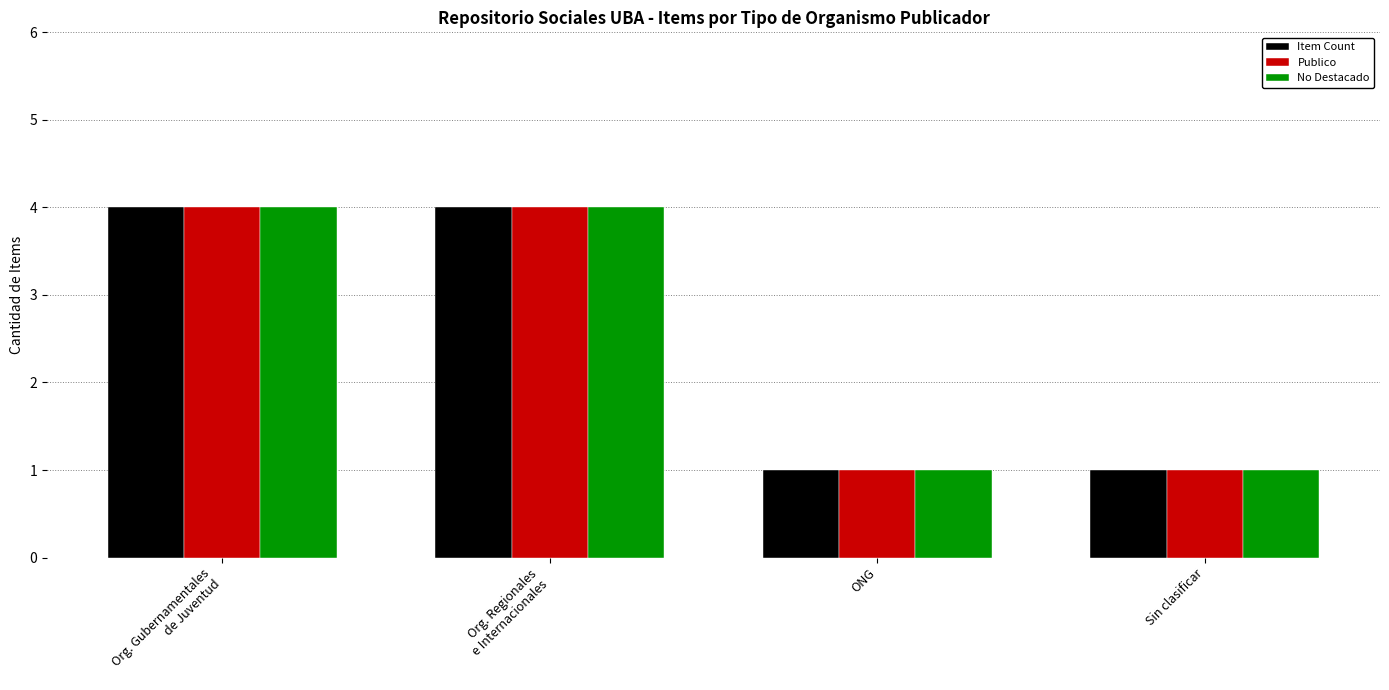

Is it true that Publico equals 1 at ONG?

True